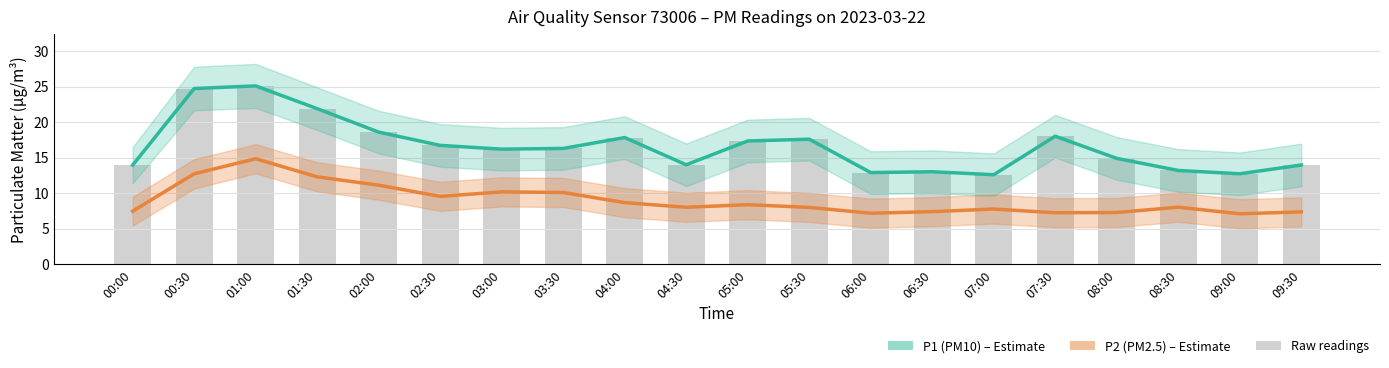

What is the minimum value for P1 (PM10)?

12.6